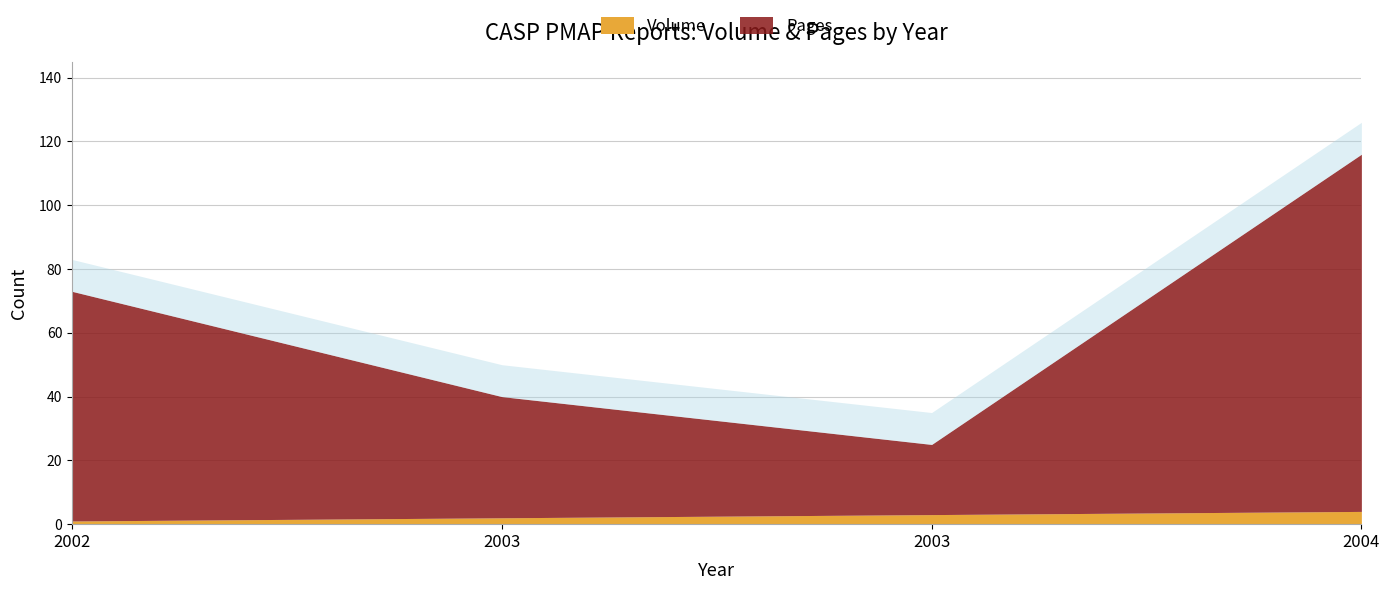

True or false: Volume and Pages cross at least once.

False